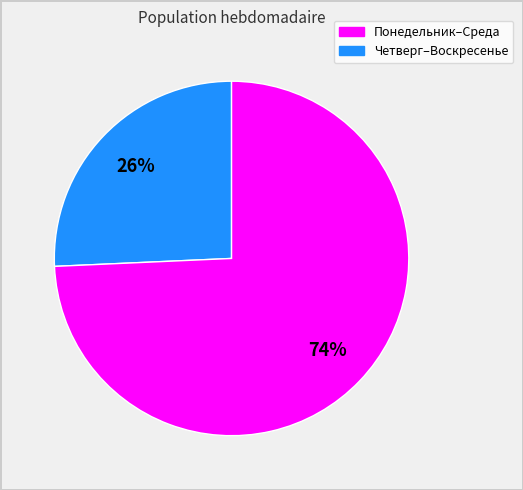

To the nearest percent, what is the average slice percentage?

50%